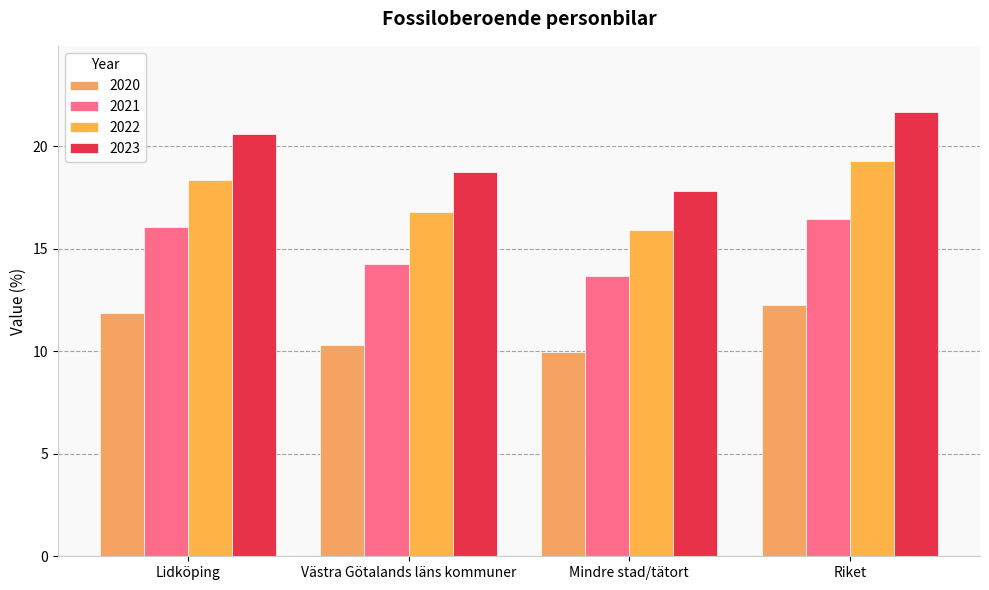

At Lidköping, list the series in order from smallest to largest.

2020, 2021, 2022, 2023